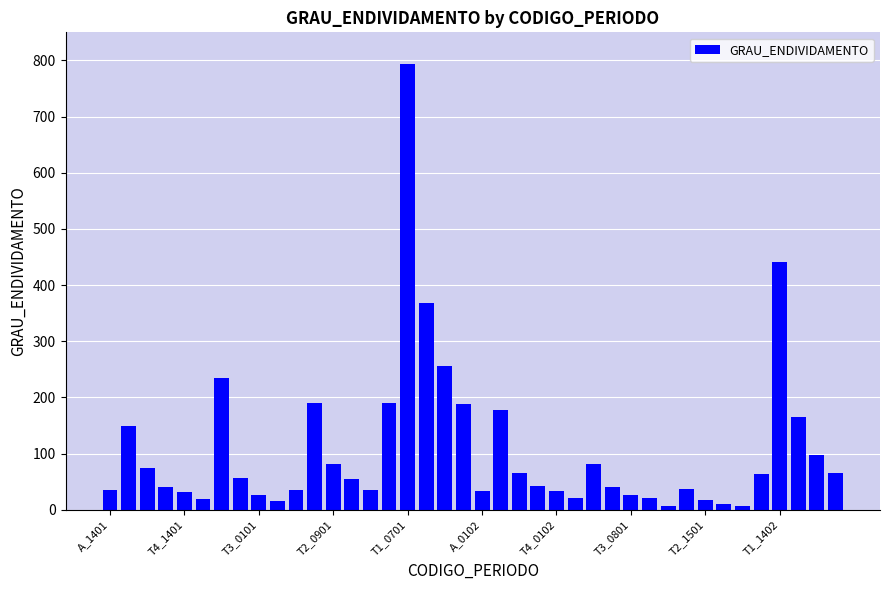

What is the value of the 14th bar from the left?

55.2